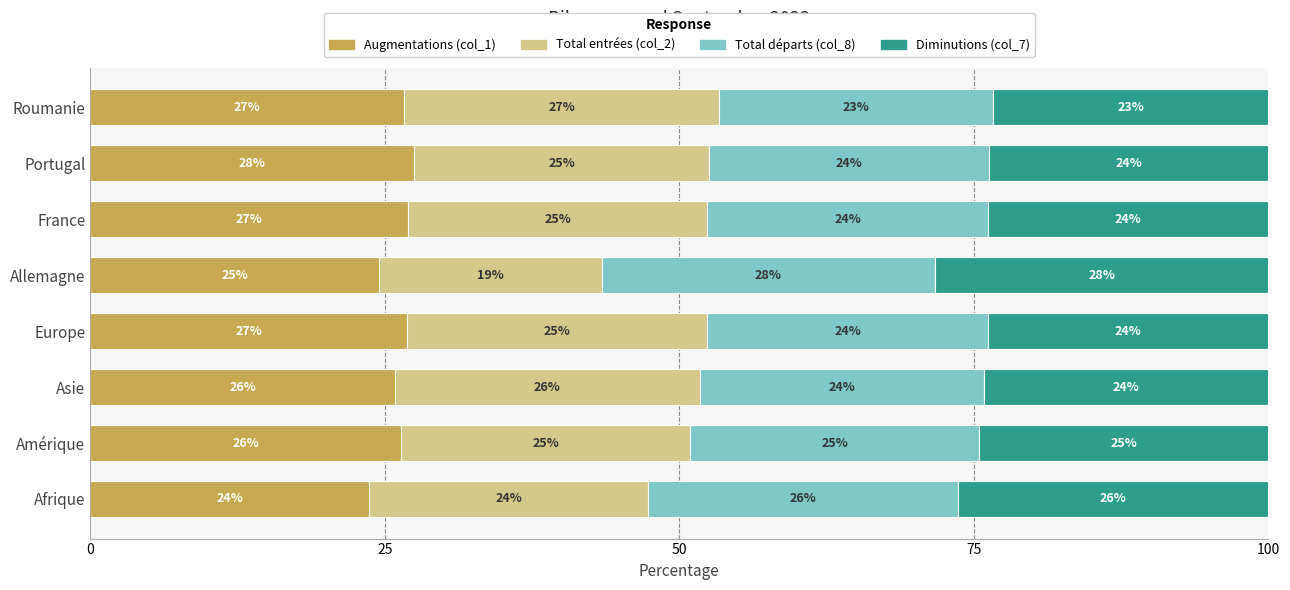

Rank the series by their maximum value, from lowest to highest.

Total entrées (col_2), Augmentations (col_1), Total départs (col_8), Diminutions (col_7)